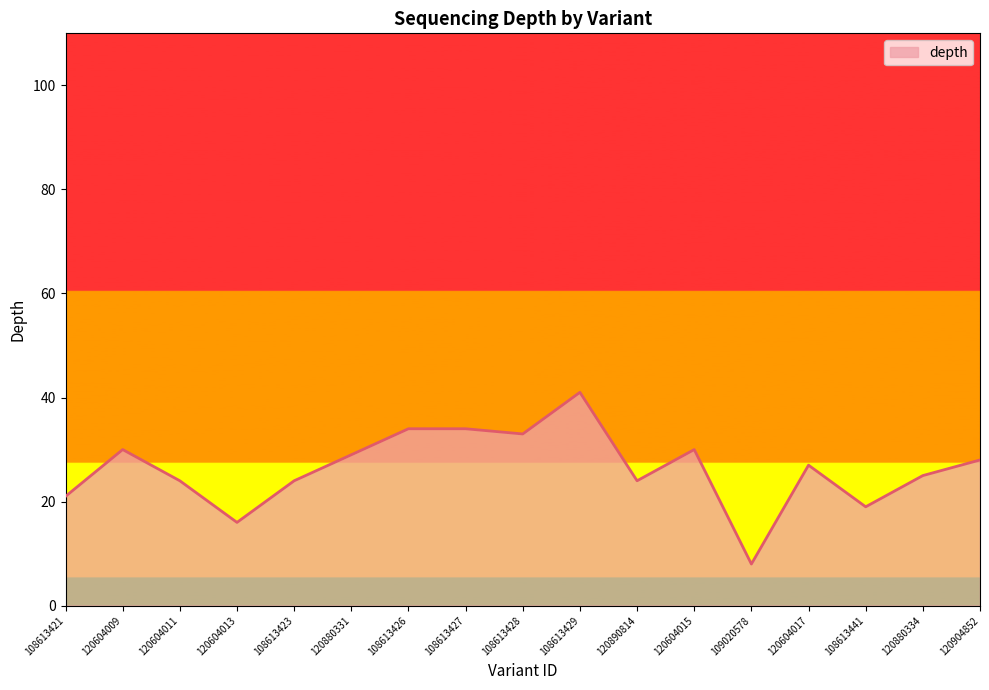

What is the difference between the maximum and second lowest values?

25